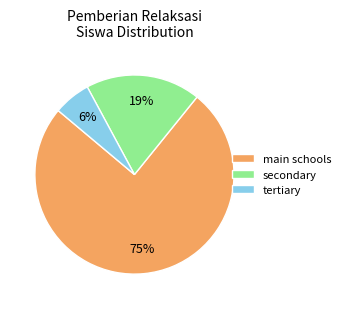

To the nearest percent, what portion does main schools represent?

75%